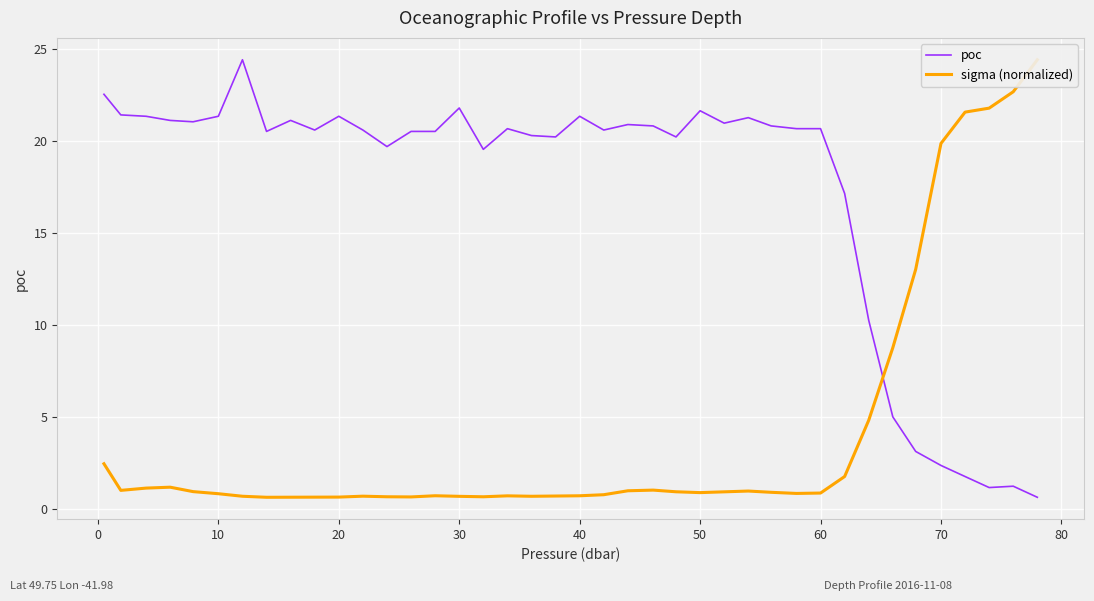

The value of poc at 30 is 30.1. True or false?

False